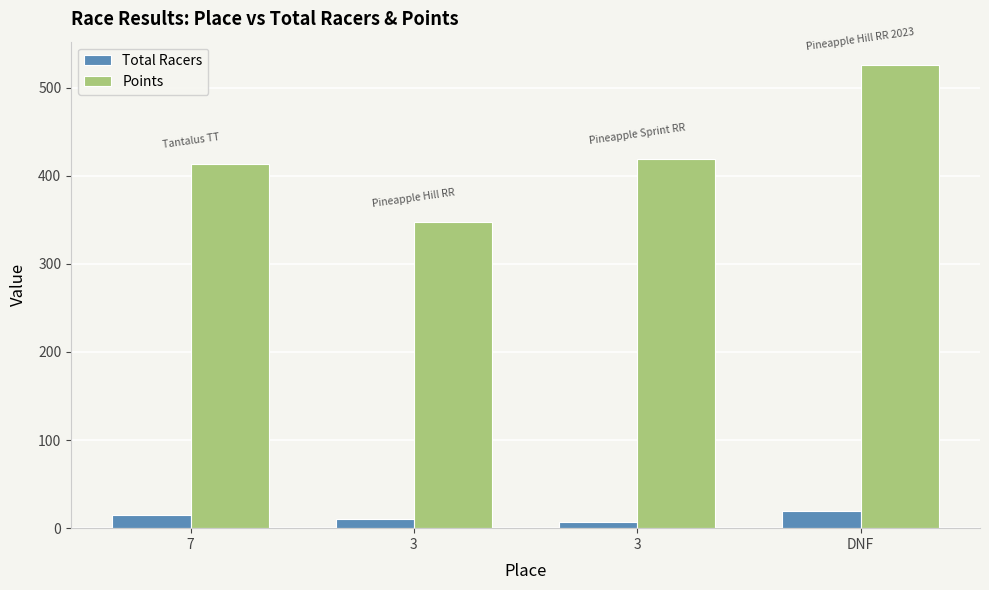

How many data points in Points are above 419?

2